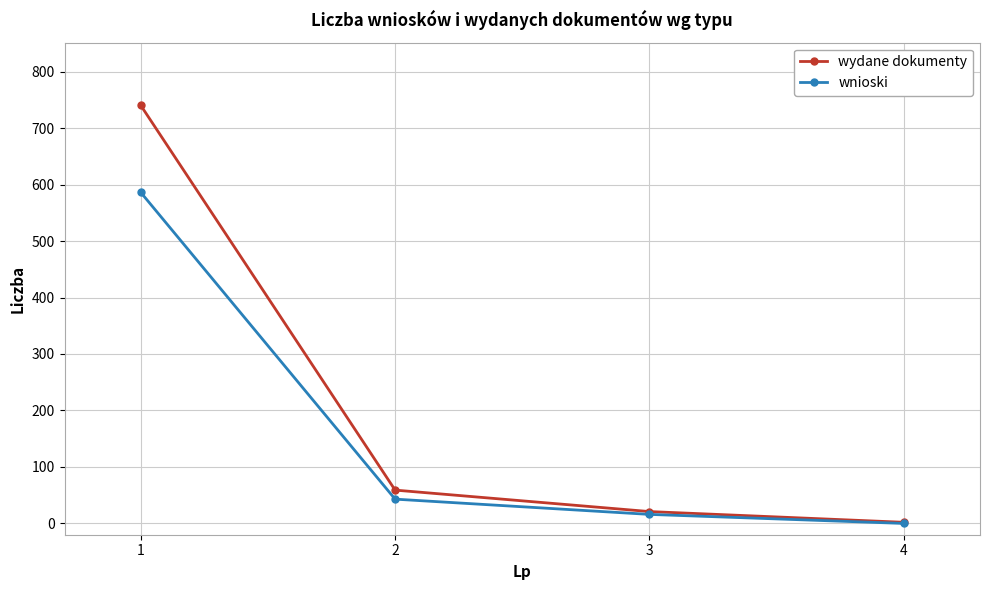

Rank the series by their maximum value, from lowest to highest.

wnioski, wydane dokumenty